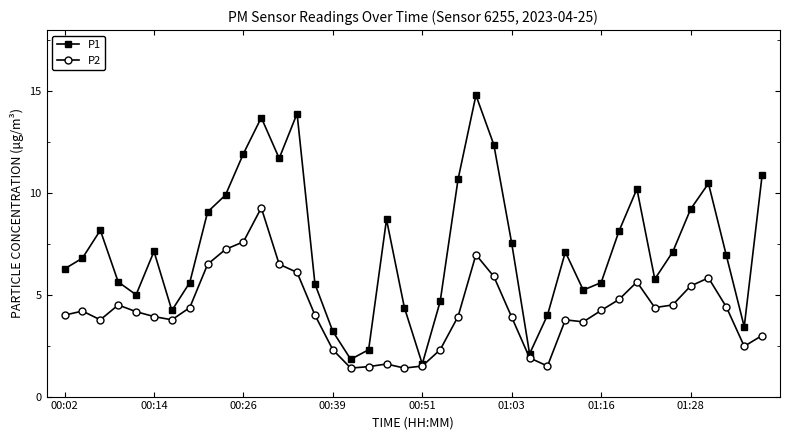

How many categories are shown in the chart?

40